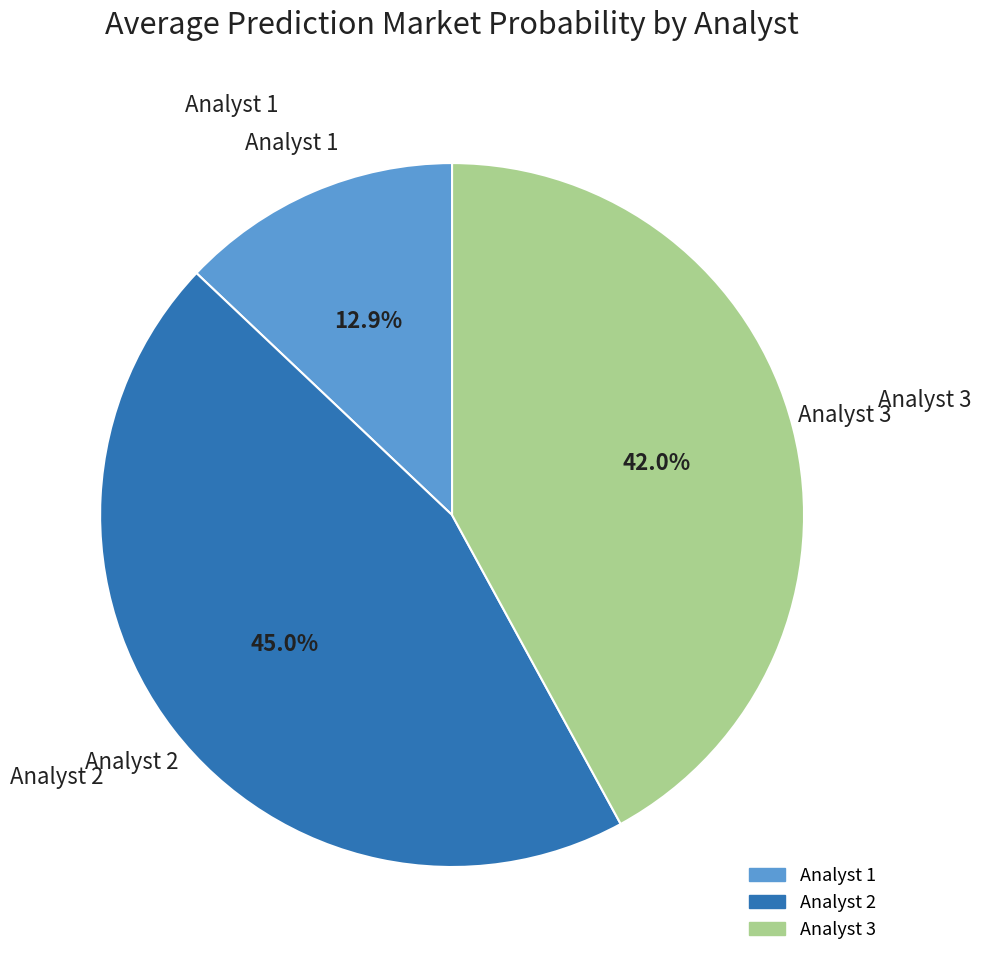

How much of the chart is everything except Analyst 2?

55.0%